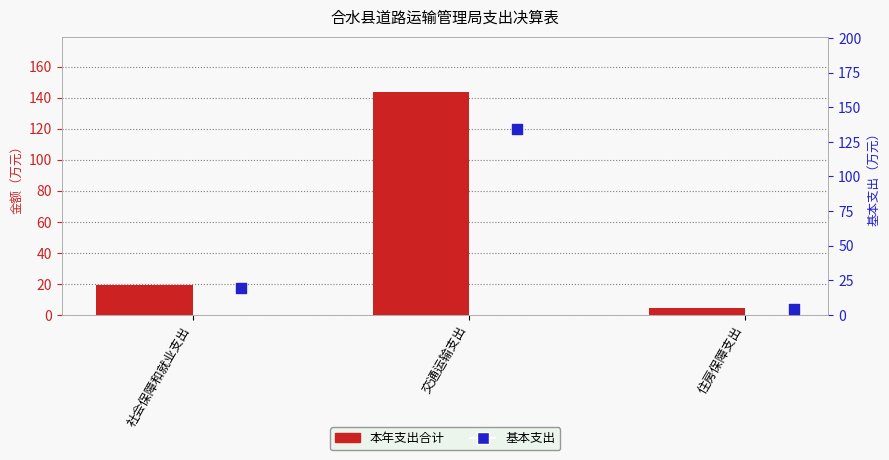

At which category is the sum across all series the highest?

交通运输支出